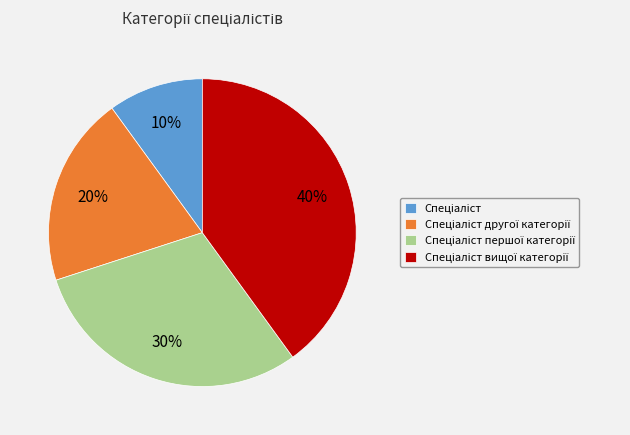

Is there any slice that represents more than half of the pie?

No